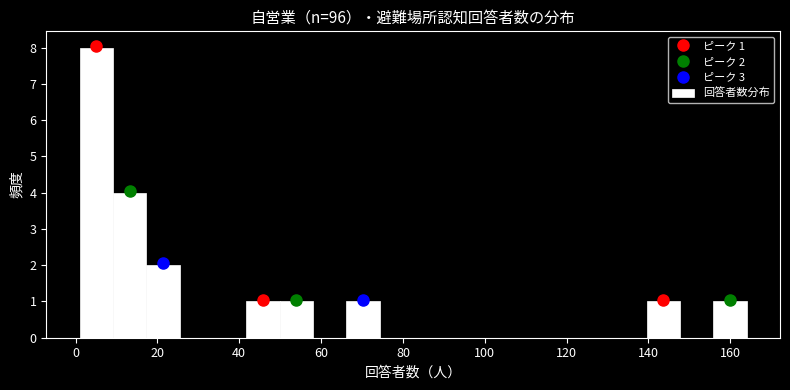

Which range on the x-axis has the tallest bar?

2 to 10